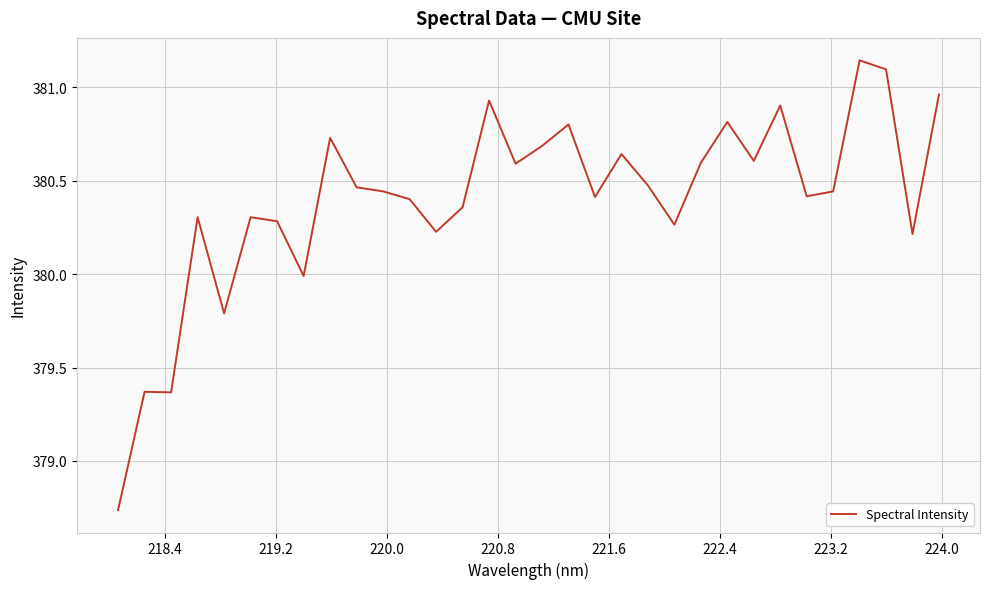

What is the difference between the maximum and minimum values?

2.4